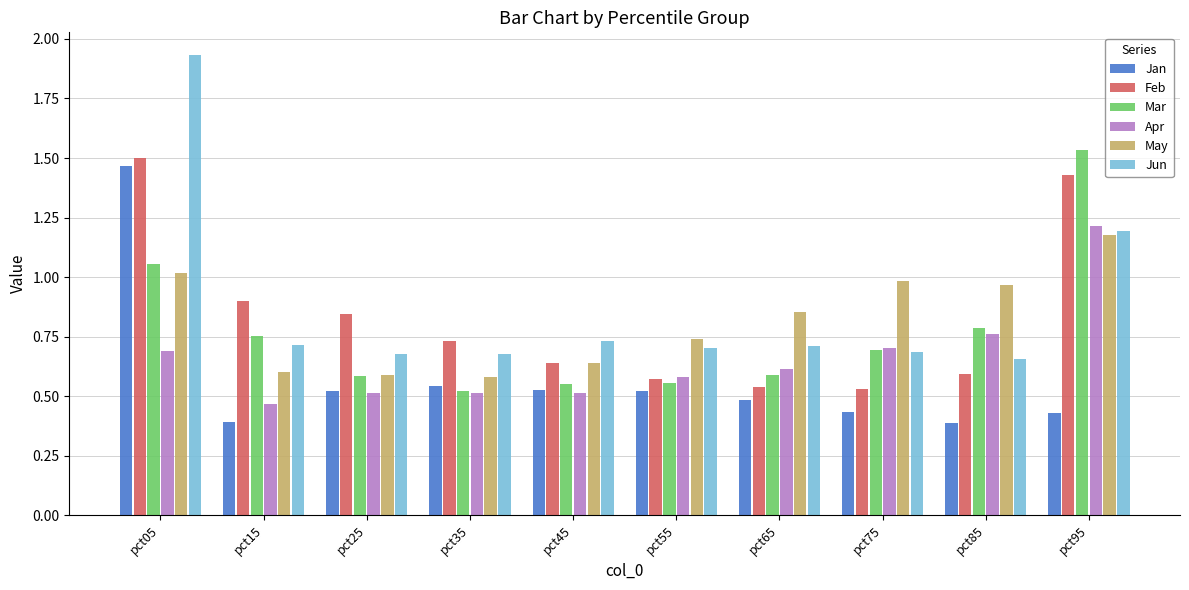

Which category has the highest value in the Jan series?

pct05